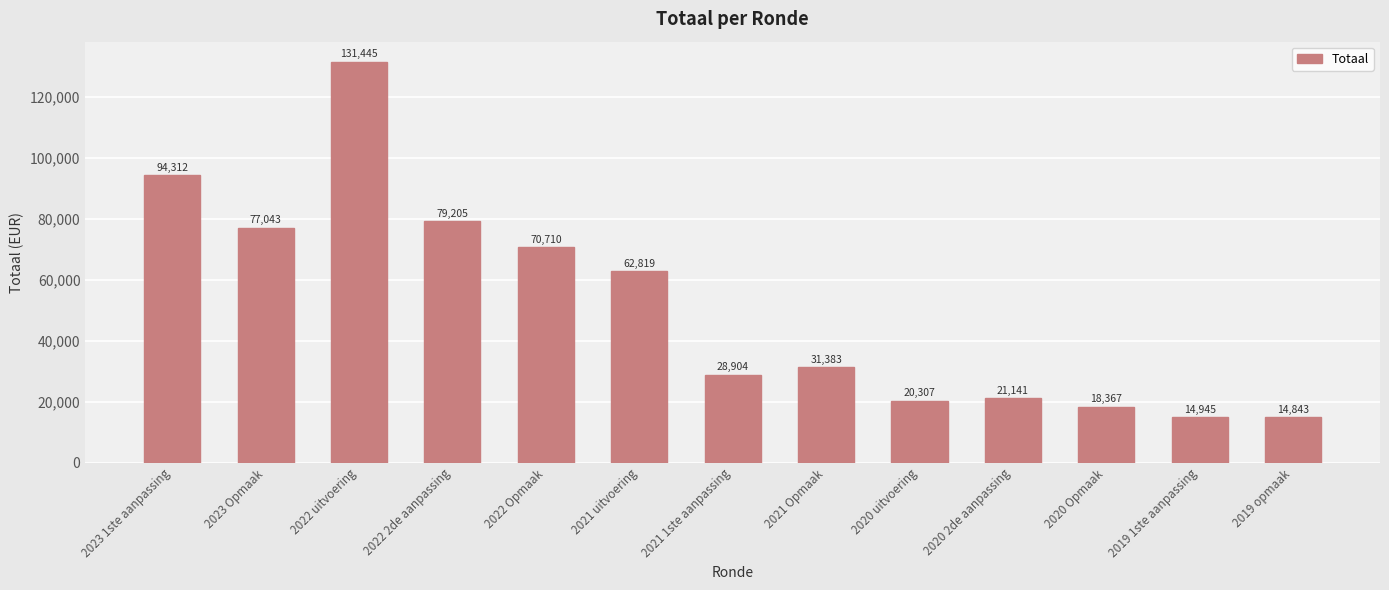

Which category has the highest value across all series?

2022 uitvoering